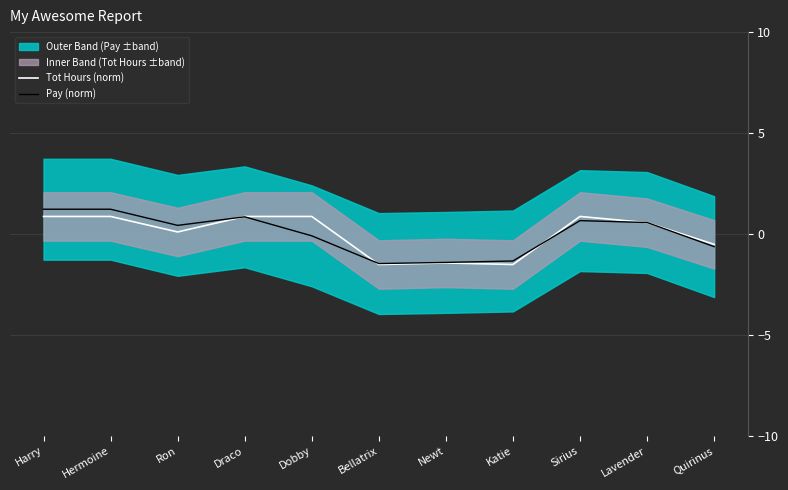

What is the value of the Pay (norm) point at the 5th from the left?

-0.1